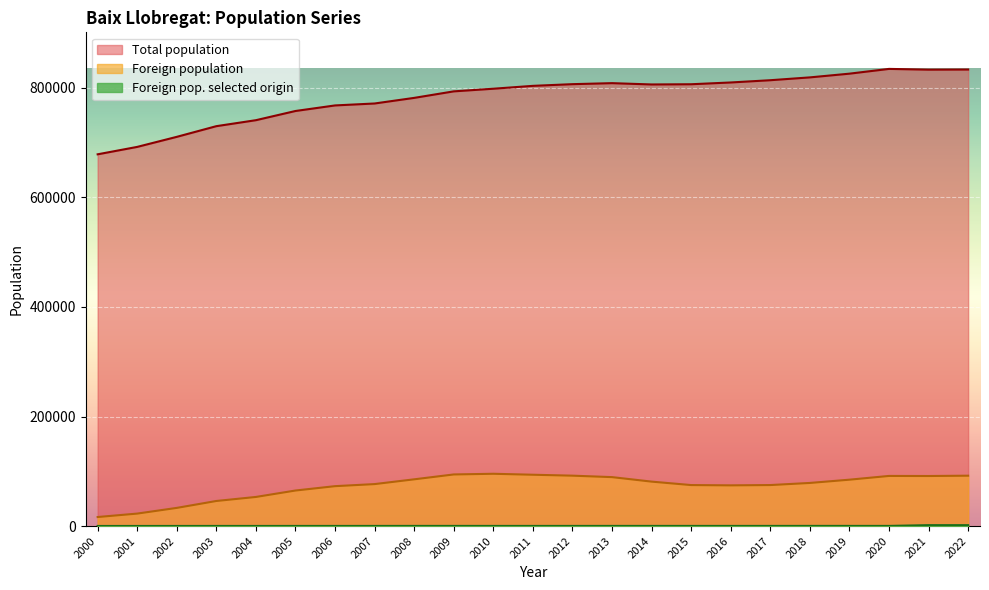

Reading left to right, extract all data points from this chart.

Total population: 2022=833540	2021=833312	2020=834653	2019=825963	2018=819168	2017=813996	2016=809883	2015=806651	2014=806249	2013=808644	2012=806799	2011=803705	2010=798468	2009=793655	2008=781749	2007=771516	2006=767967	2005=757814	2004=741024	2003=730111	2002=710612	2001=692260	2000=678724
Foreign population: 2022=91966	2021=91392	2020=91519	2019=84681	2018=78717	2017=74874	2016=74320	2015=74844	2014=81139	2013=89353	2012=92017	2011=93708	2010=95471	2009=94236	2008=85336	2007=76634	2006=72851	2005=64897	2004=53151	2003=45786	2002=33166	2001=22768	2000=16501
Foreign pop. selected origin: 2022=1633	2021=1668	2020=269	2019=290	2018=291	2017=266	2016=257	2015=264	2014=274	2013=263	2012=253	2011=251	2010=254	2009=278	2008=274	2007=247	2006=228	2005=225	2004=204	2003=221	2002=190	2001=174	2000=161